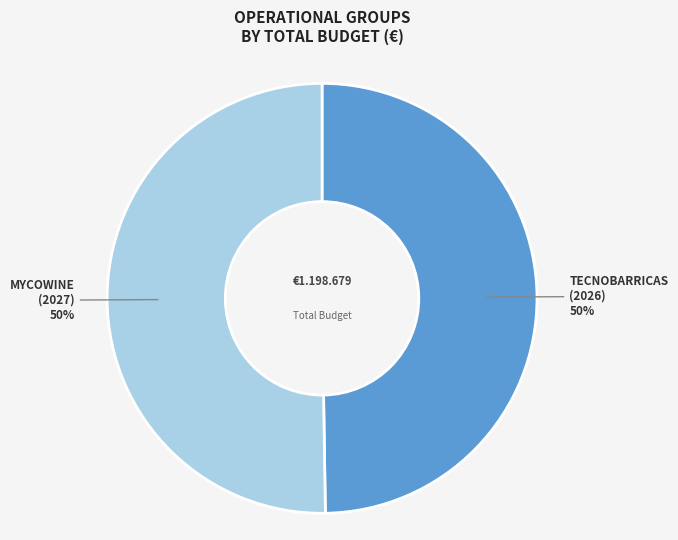

Approximately how many times larger is the value at MYCOWINE (2027) compared to TECNOBARRICAS (2026)?

1.0